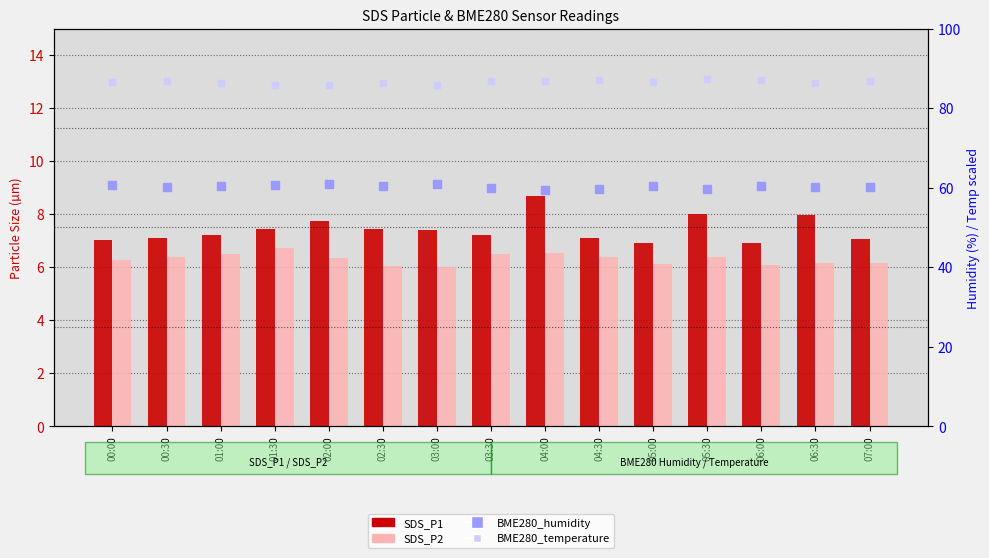

Is the value of SDS_P1 at 04:00 greater than the value of SDS_P2 at 06:00?

Yes